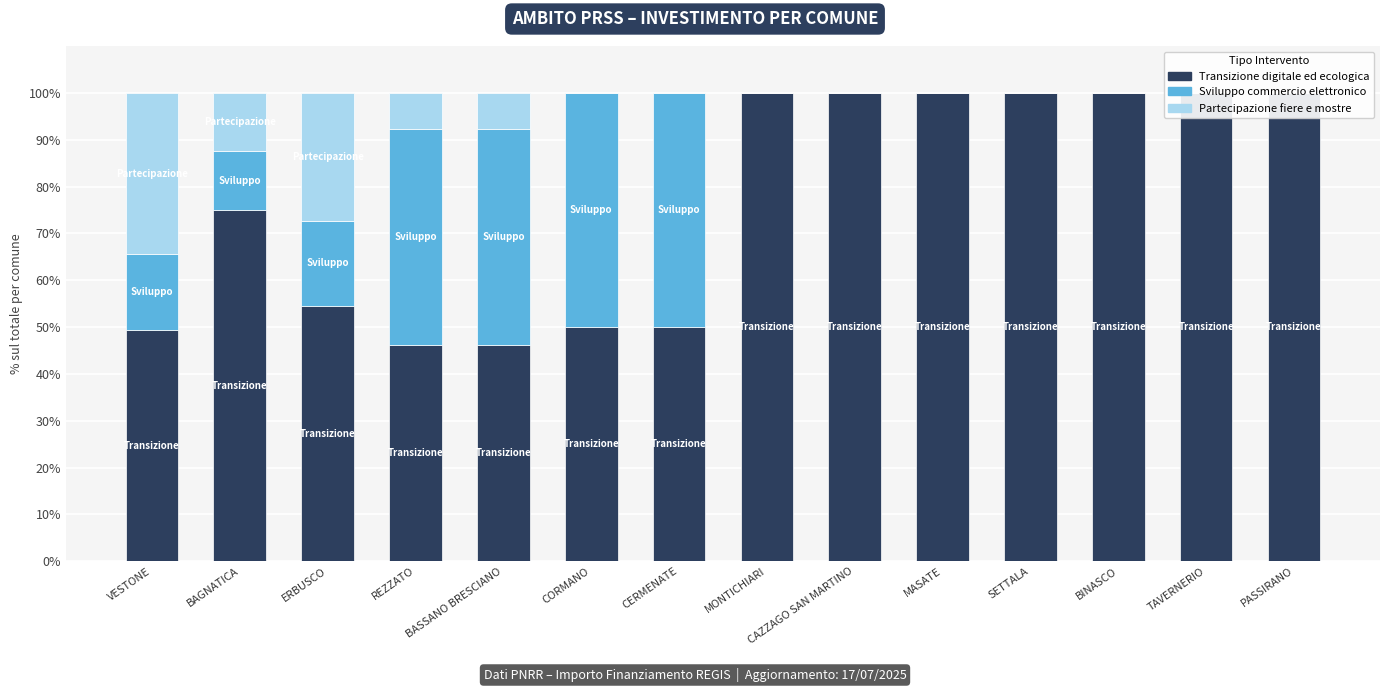

Which label corresponds to the largest value in the chart?

MONTICHIARI